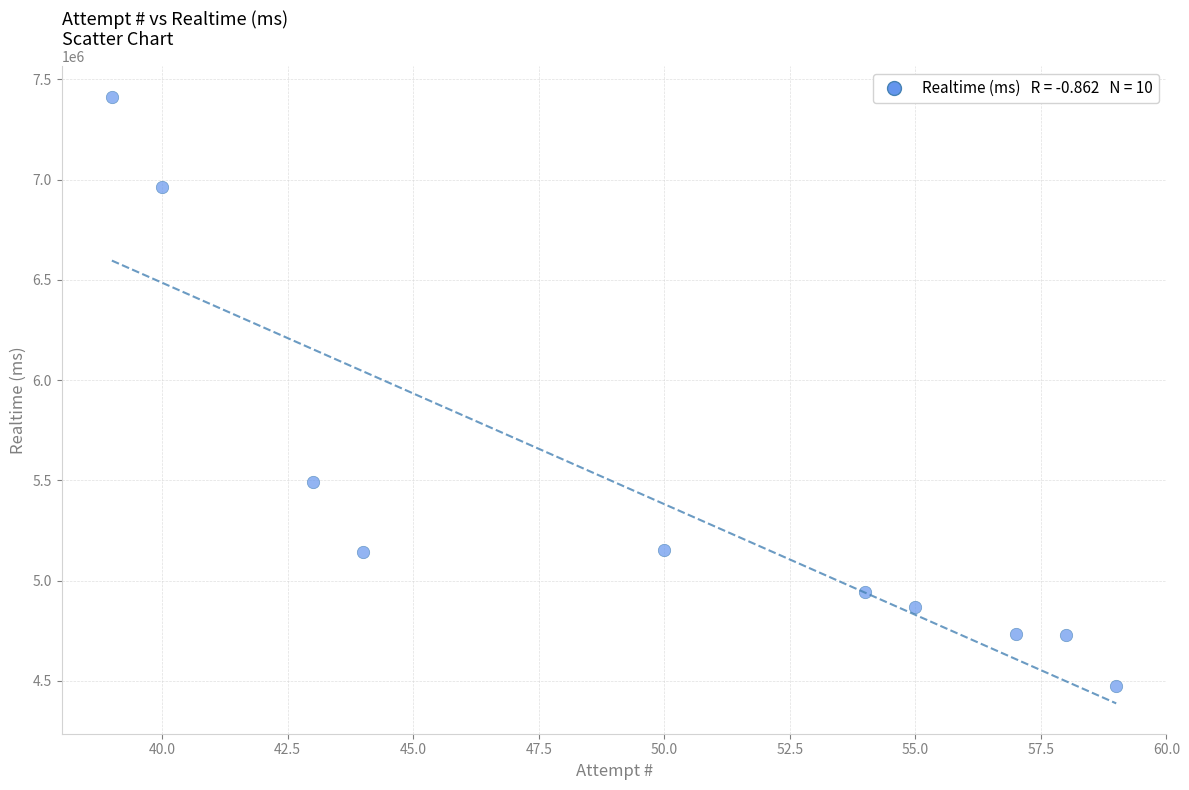

What Y value in the scatter plot is closest to 5944450?

5491028